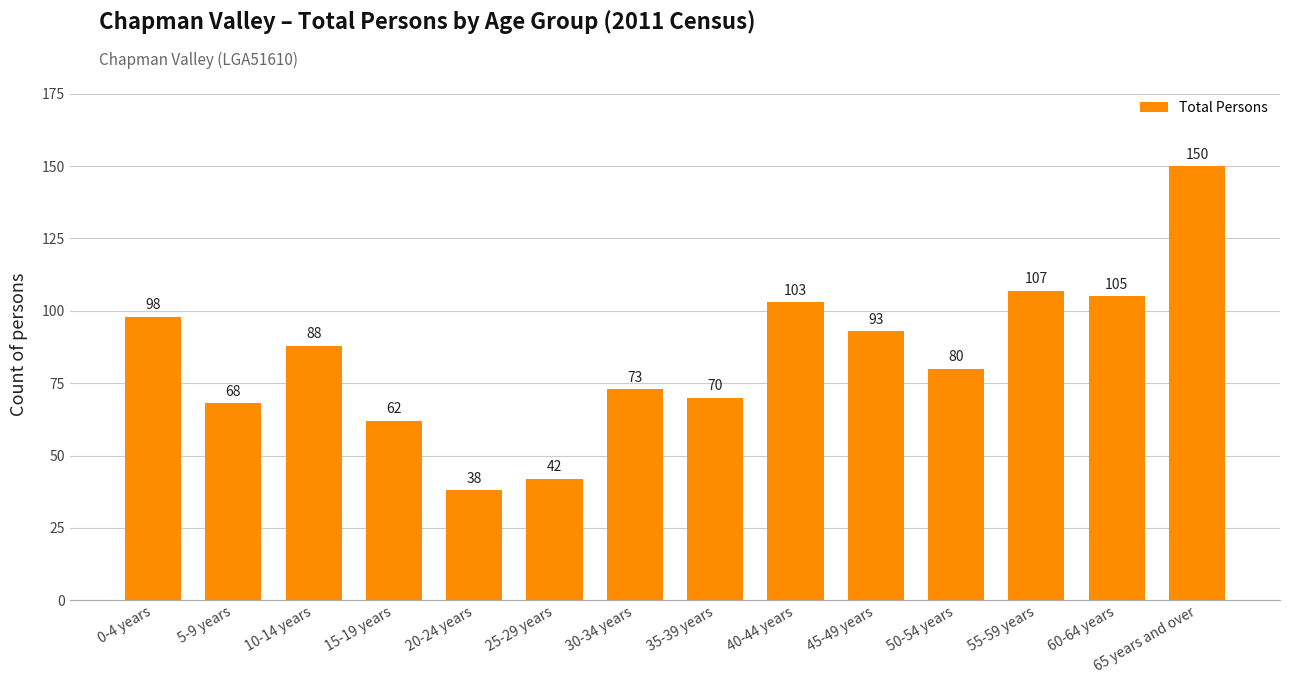

List the labels in order of value, largest first.

65 years and over, 55-59 years, 60-64 years, 40-44 years, 0-4 years, 45-49 years, 10-14 years, 50-54 years, 30-34 years, 35-39 years, 5-9 years, 15-19 years, 25-29 years, 20-24 years